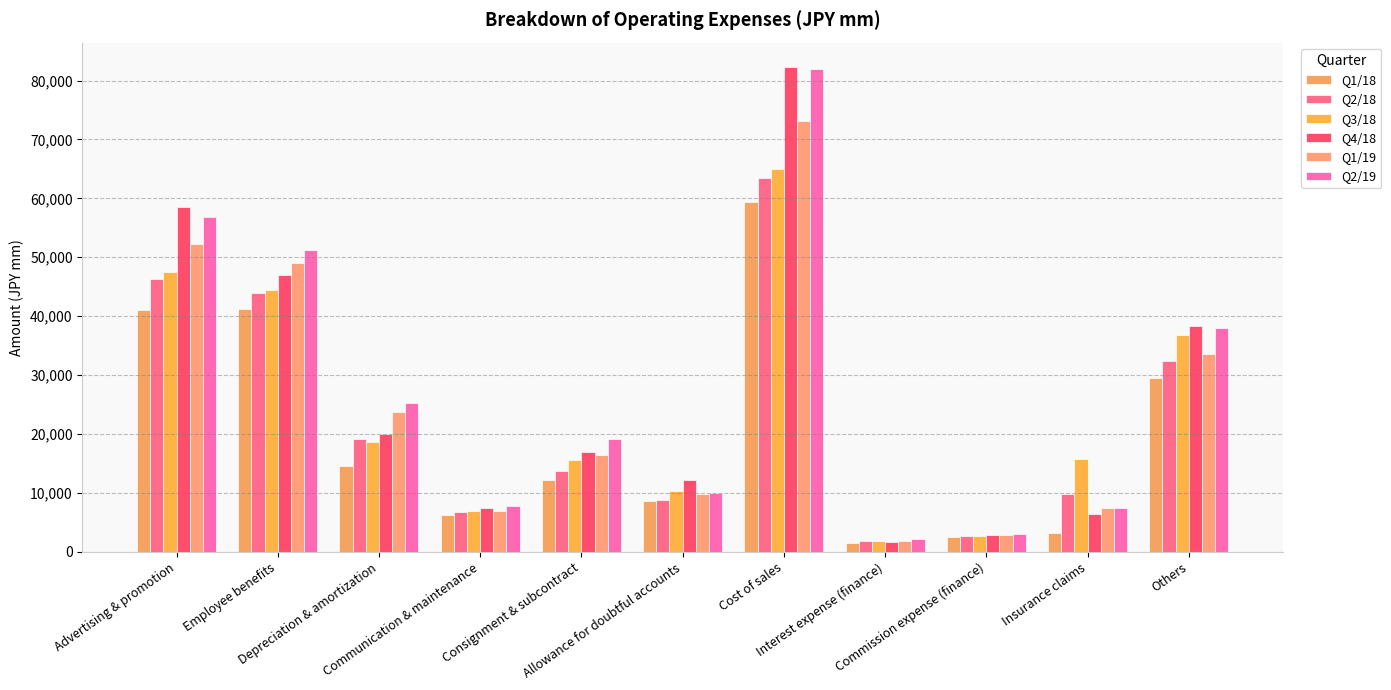

What are all the series names shown in the legend?

Q1/18, Q2/18, Q3/18, Q4/18, Q1/19, Q2/19